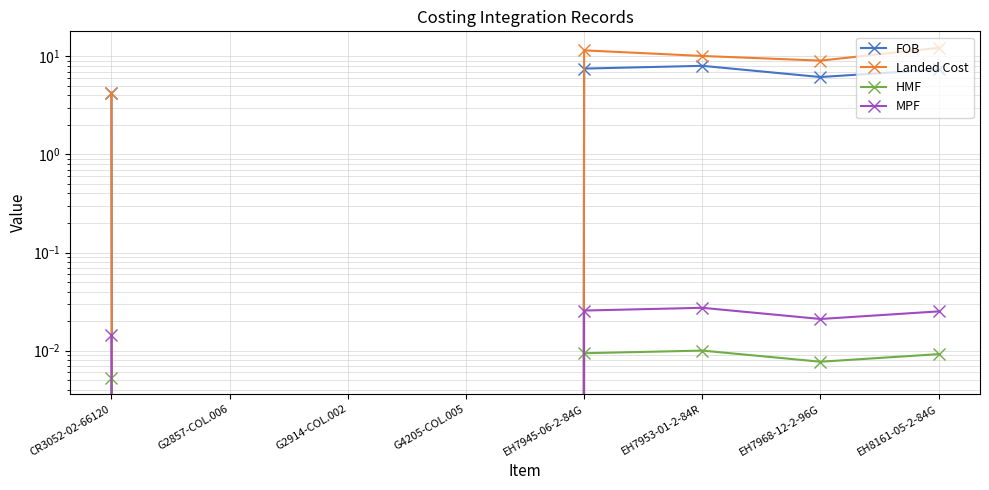

What are all the series names shown in the legend?

FOB, Landed Cost, HMF, MPF